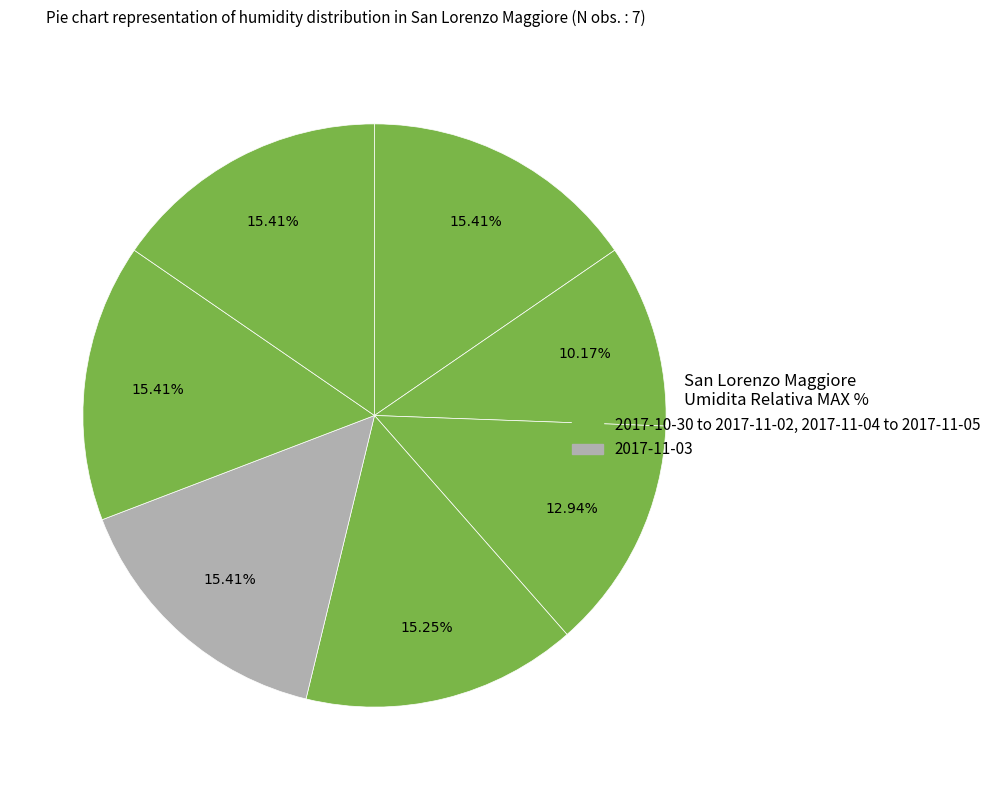

Count the number of slices in the pie.

7